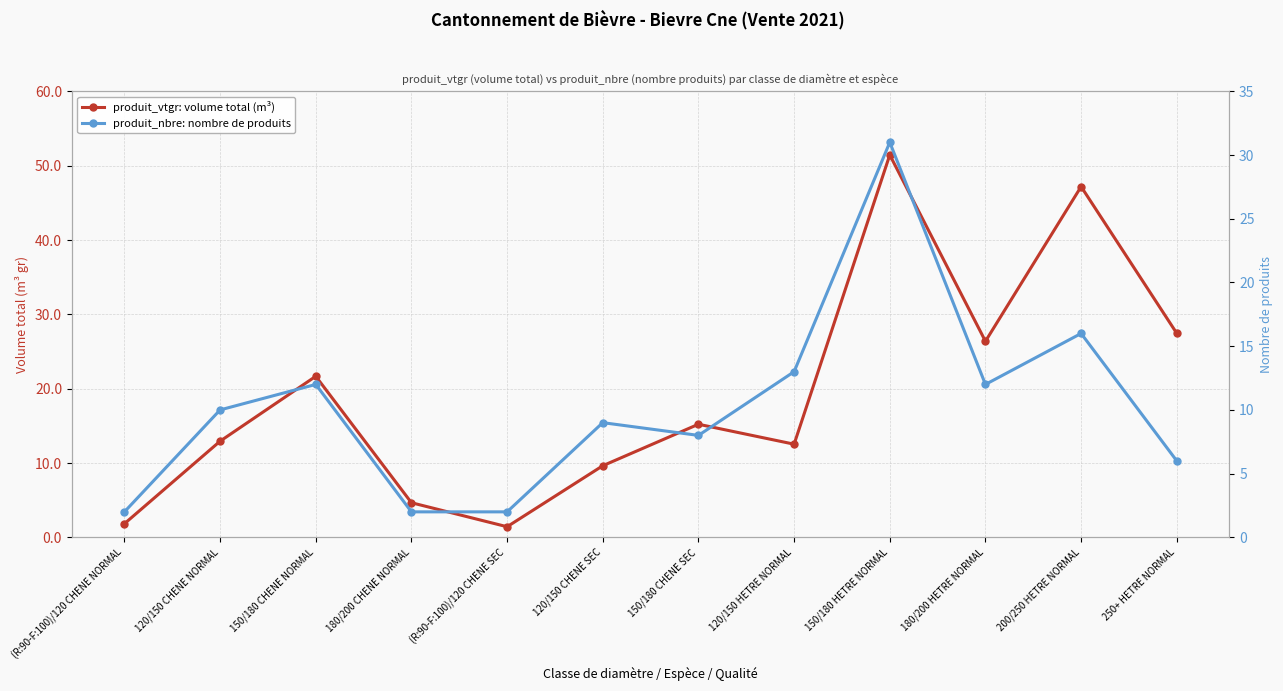

What is the label of the 11th point from the right?

120/150 CHENE NORMAL